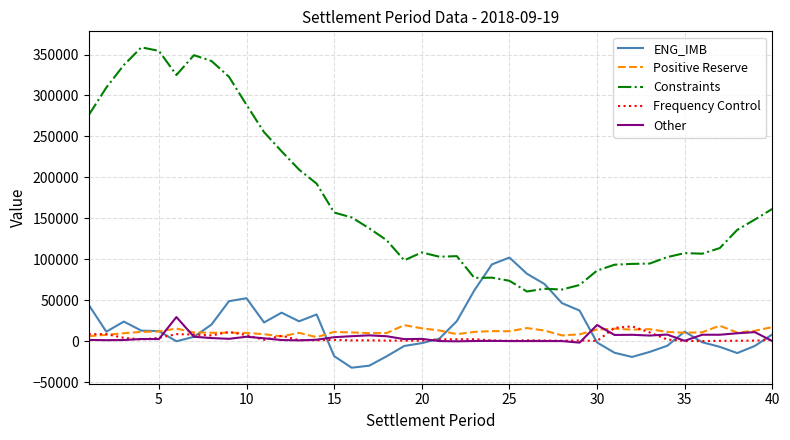

True or false: Constraints and Positive Reserve intersect in this chart.

False